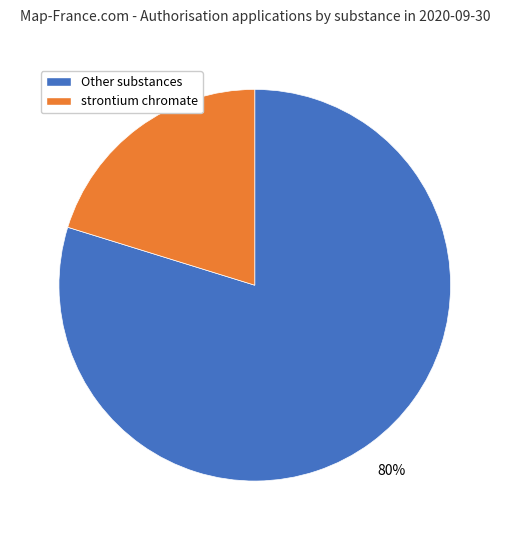

Is there a majority slice in this chart?

Yes